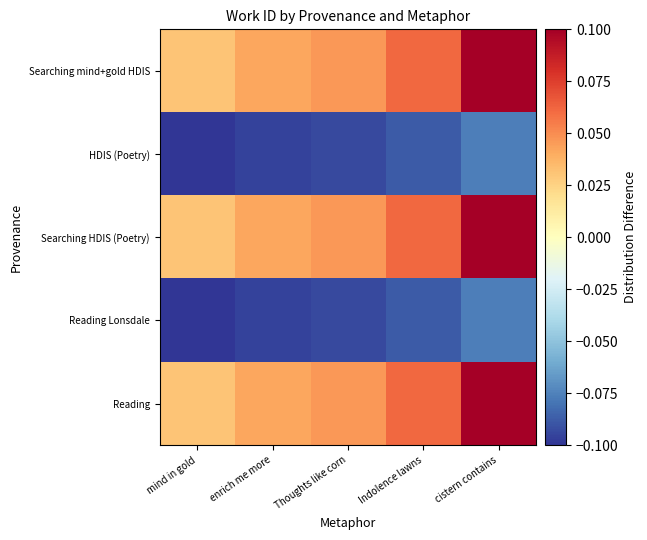

How many categories are shown in the chart?

5